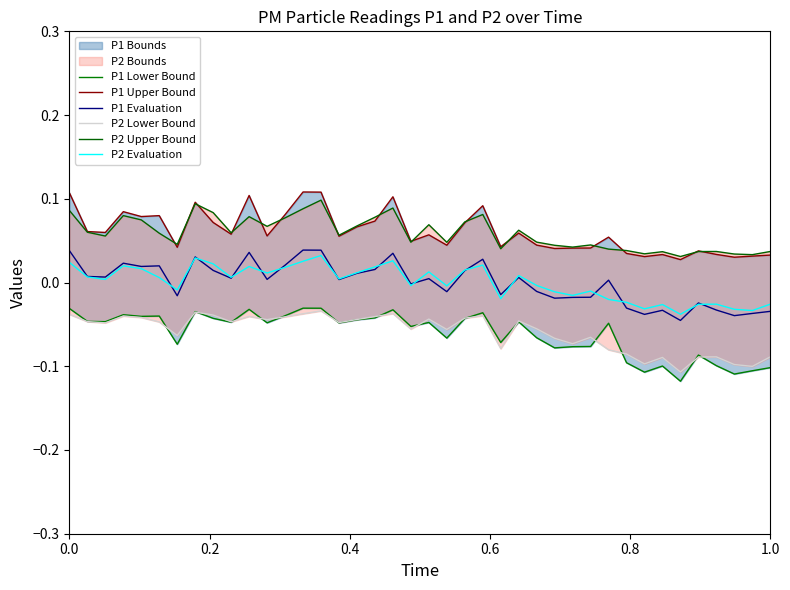

The P1 Evaluation series shows 0.1 at 0.0. True or false?

False